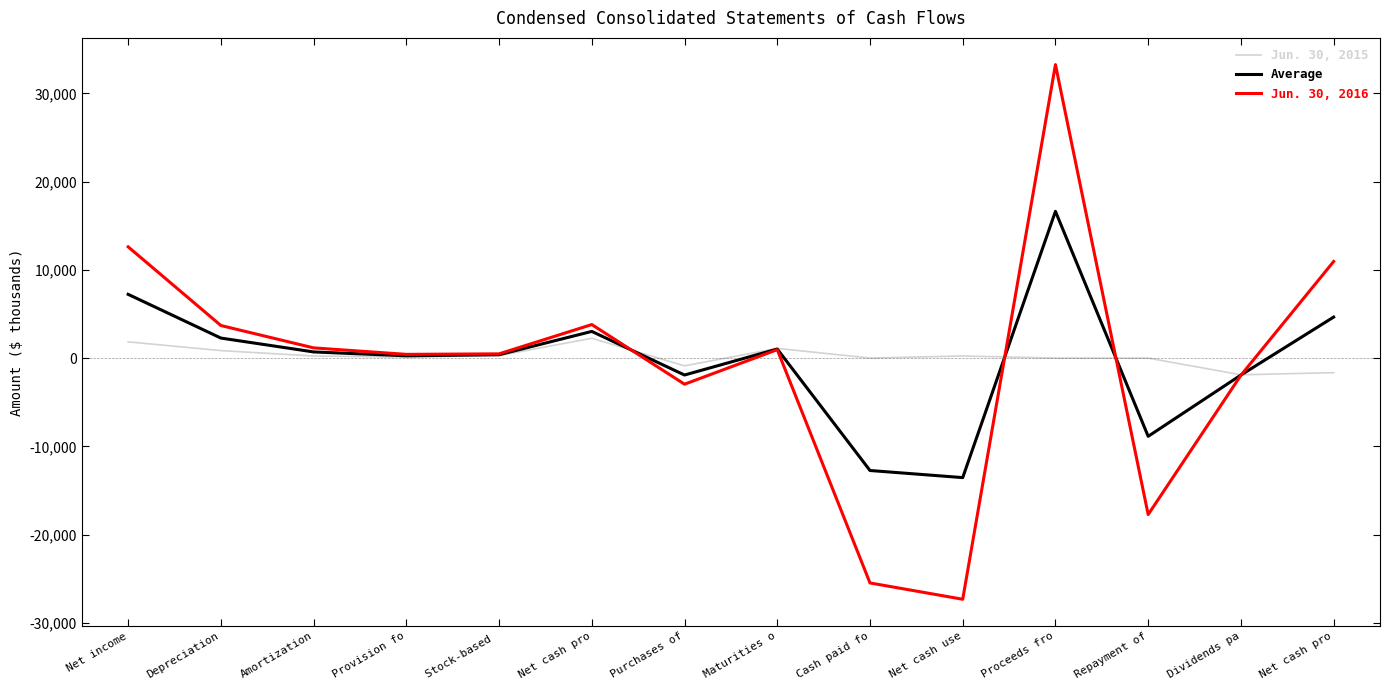

What is the label of the 12th point from the left?

Repayment of